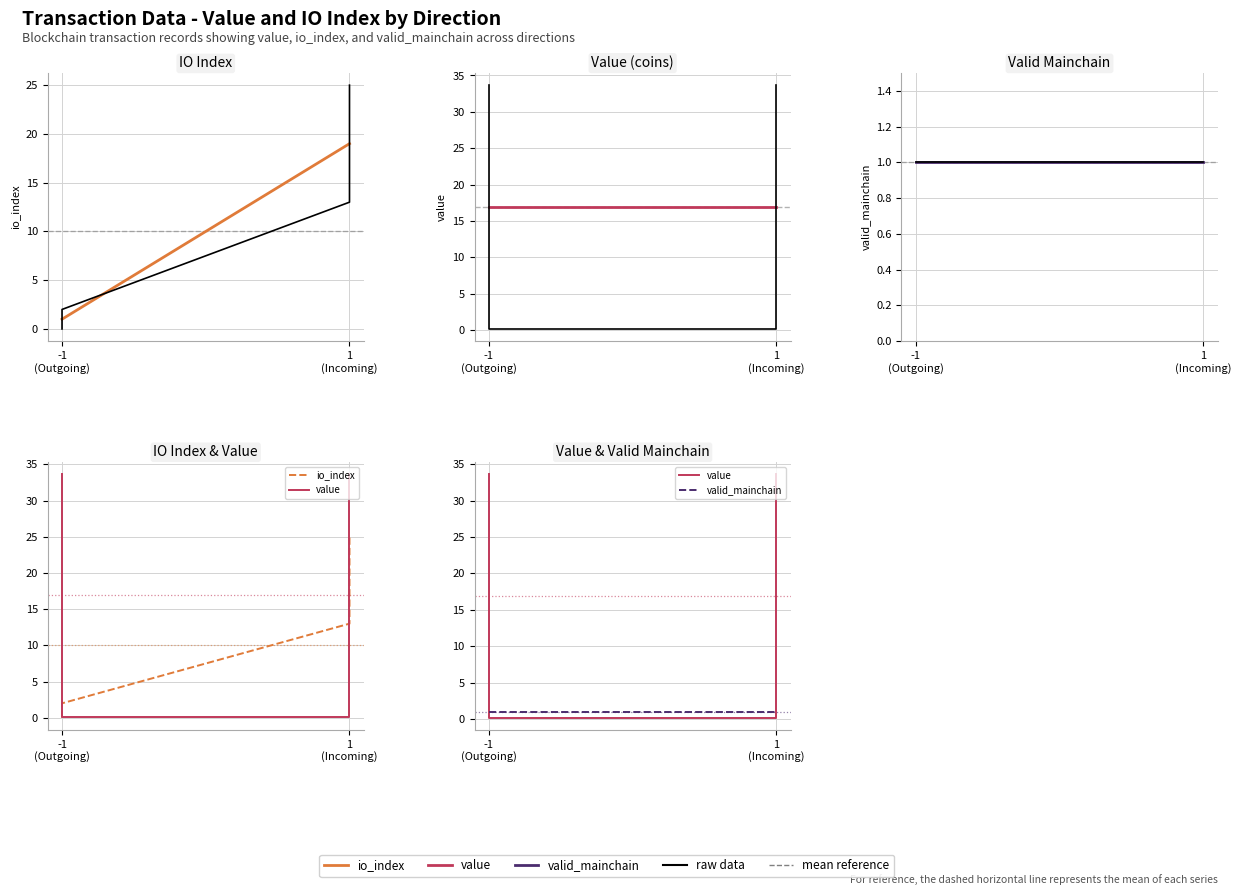

What is the maximum value for value?

33.7